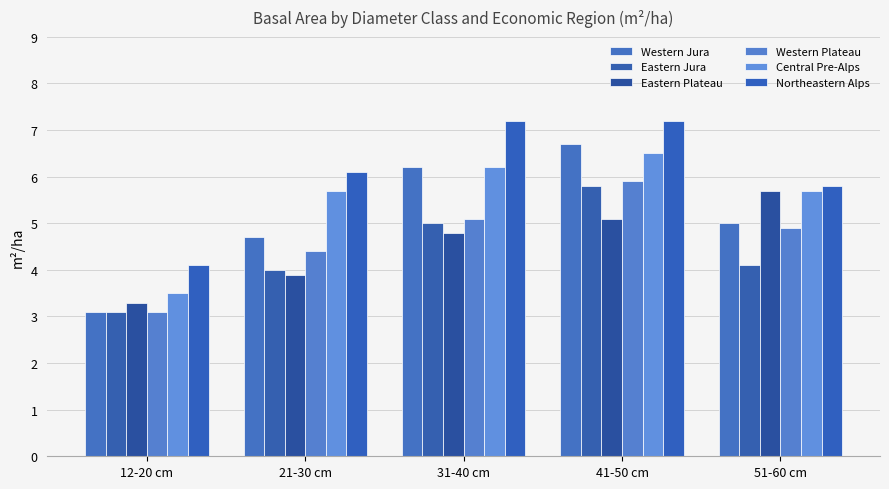

Reading left to right, list all the values displayed in this chart.

Western Jura: 3.1	4.7	6.2	6.7	5.0
Eastern Jura: 3.1	4.0	5.0	5.8	4.1
Eastern Plateau: 3.3	3.9	4.8	5.1	5.7
Western Plateau: 3.1	4.4	5.1	5.9	4.9
Central Pre-Alps: 3.5	5.7	6.2	6.5	5.7
Northeastern Alps: 4.1	6.1	7.2	7.2	5.8